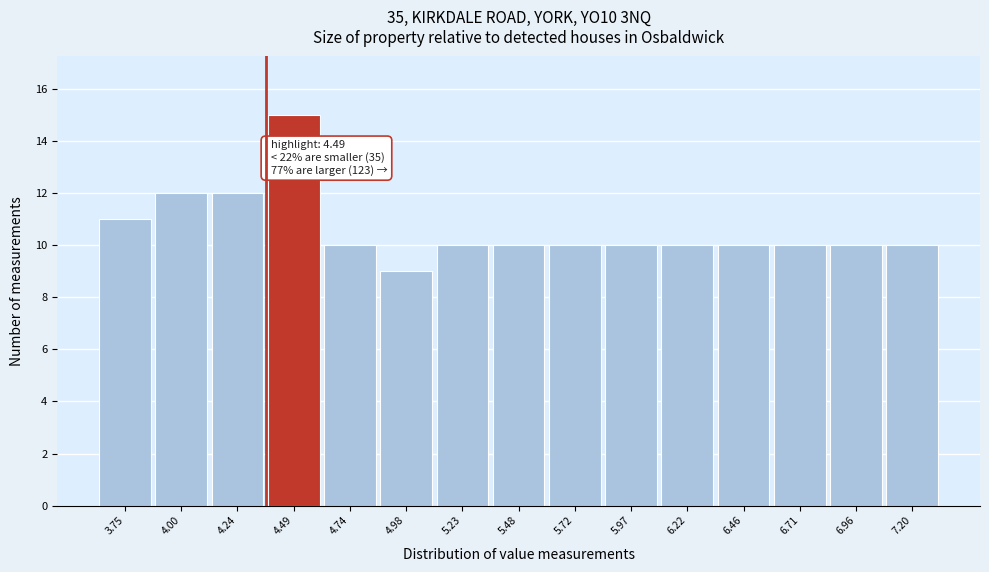

Reading right to left, list all the values displayed in this chart.

10	10	10	10	10	10	10	10	10	9	10	15	12	12	11